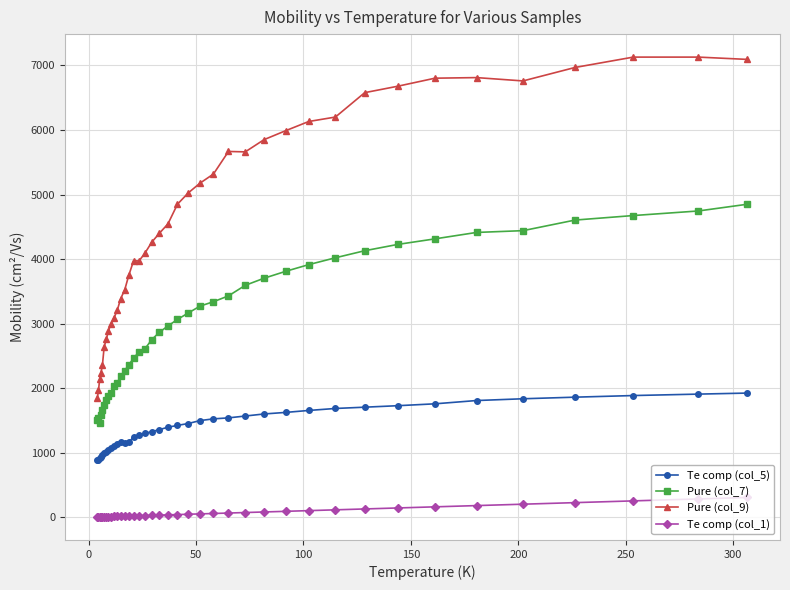

List the series in order of their peak value, lowest first.

Te comp (col_1), Te comp (col_5), Pure (col_7), Pure (col_9)